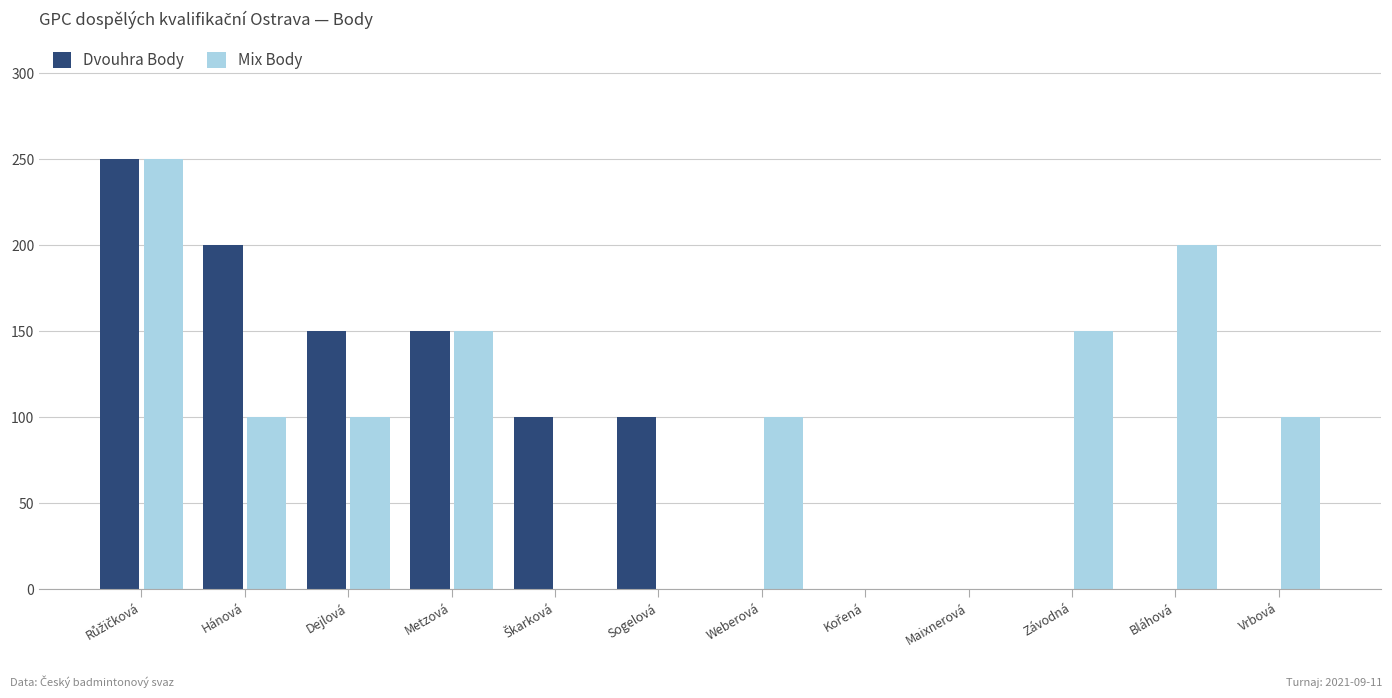

The Dvouhra Body series shows 138 at Weberová. True or false?

False